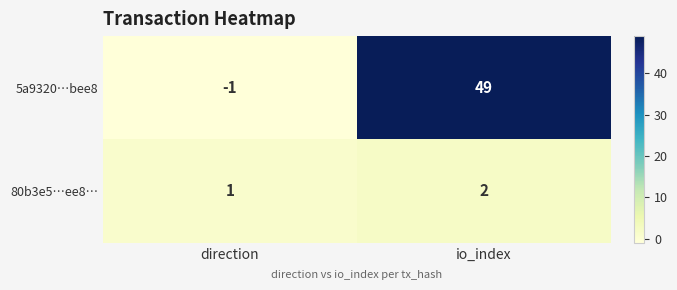

At direction, list the series in order from largest to smallest.

80b3e5…ee8…, 5a9320…bee8